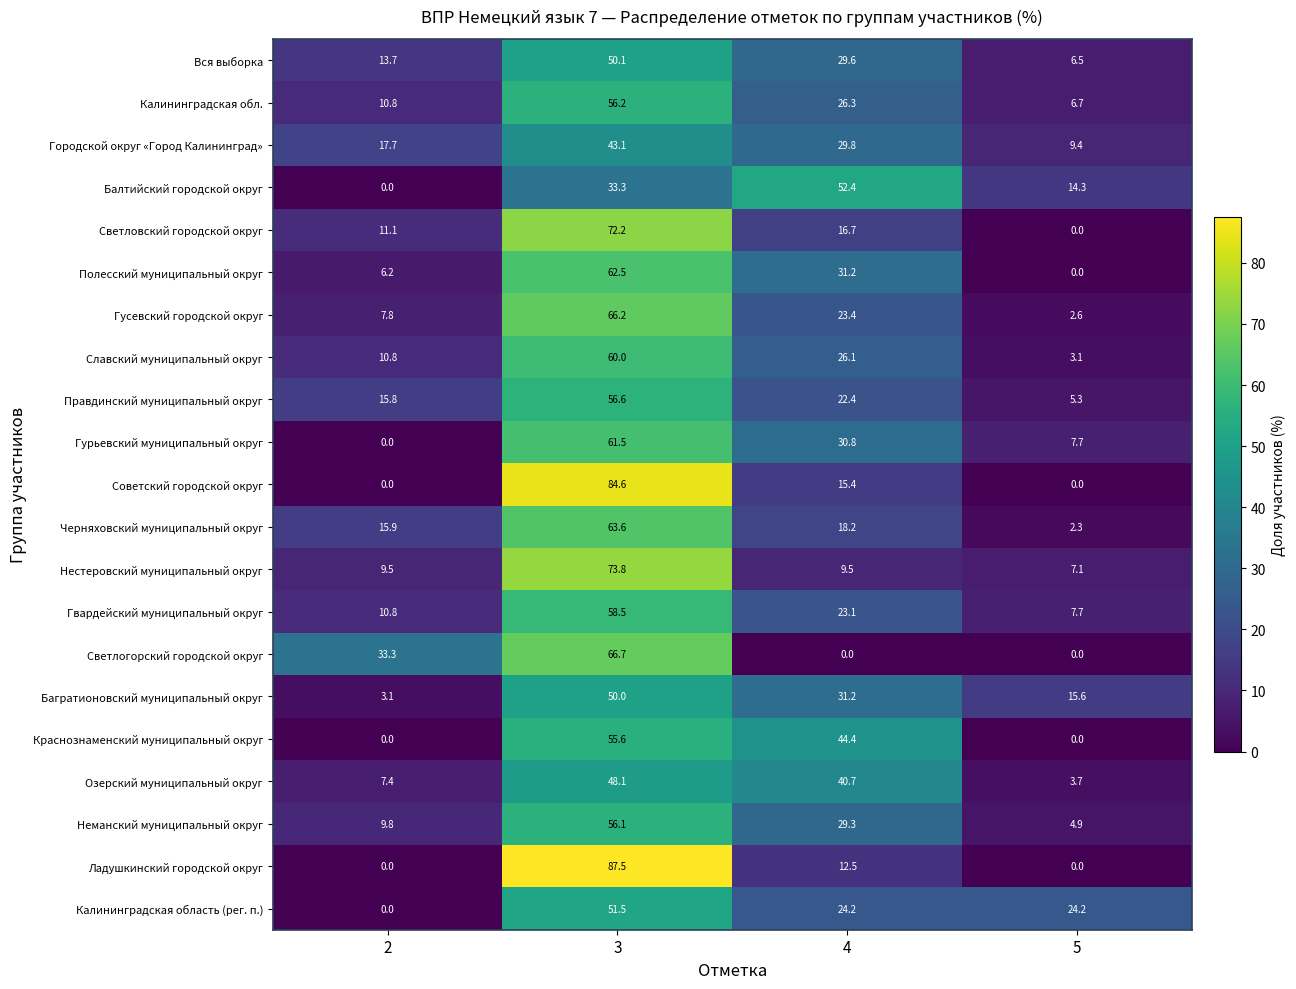

How many distinct data groups are displayed?

21